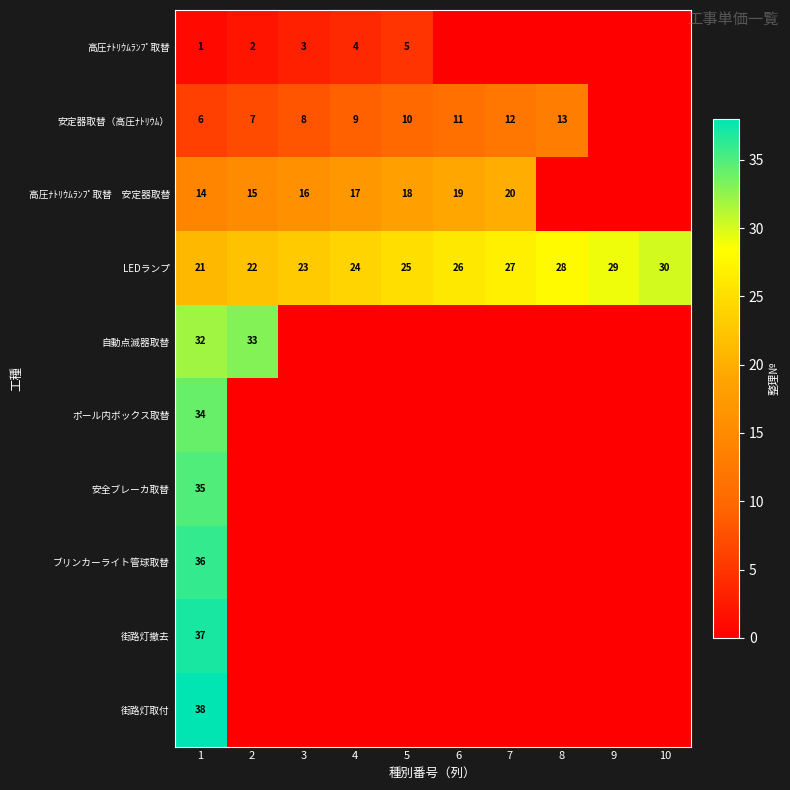

The 高圧ﾅﾄﾘｳﾑﾗﾝﾌﾟ取替 series shows 2 at 1. True or false?

False